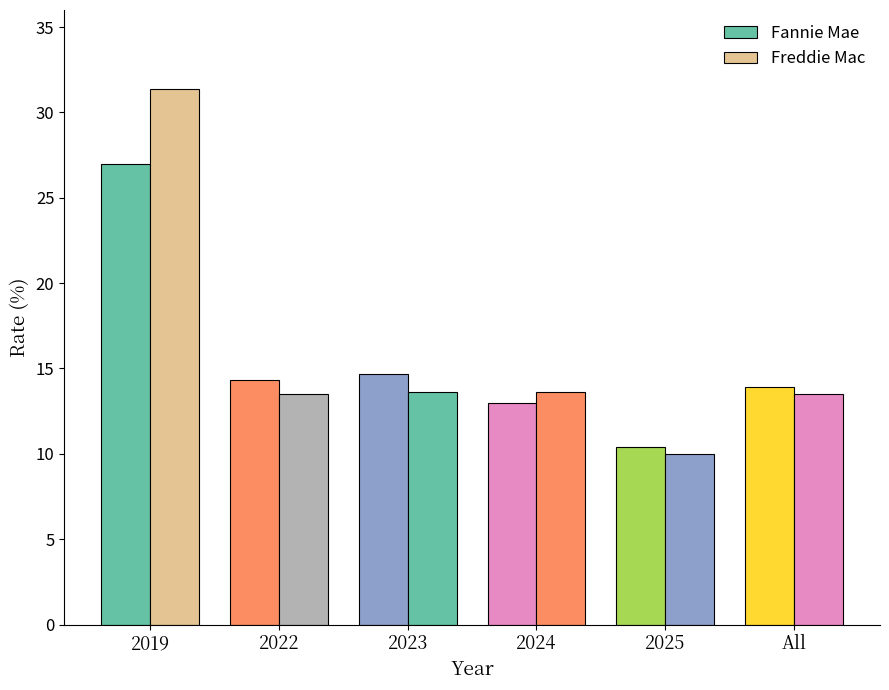

Rank the series by their maximum value, from lowest to highest.

Fannie Mae, Freddie Mac